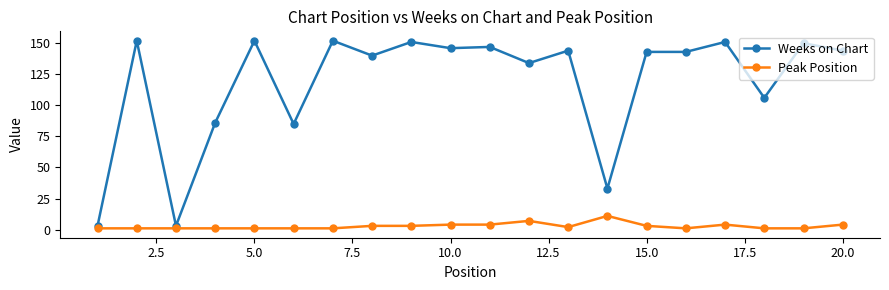

What is the minimum value for Weeks on Chart?

3